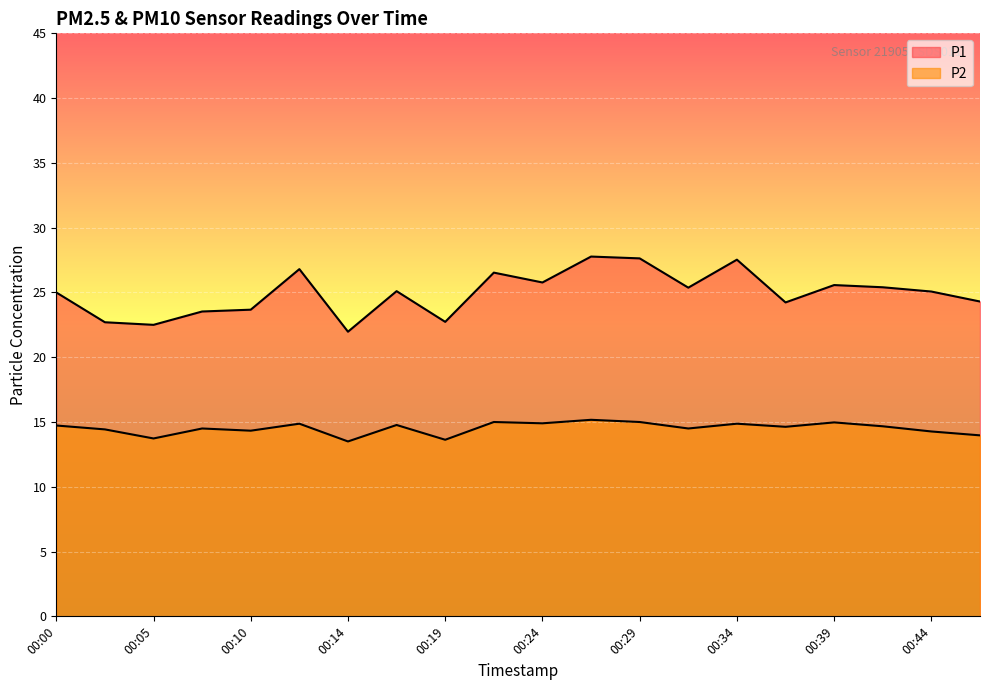

At which category does P1 reach its first local peak?

00:12